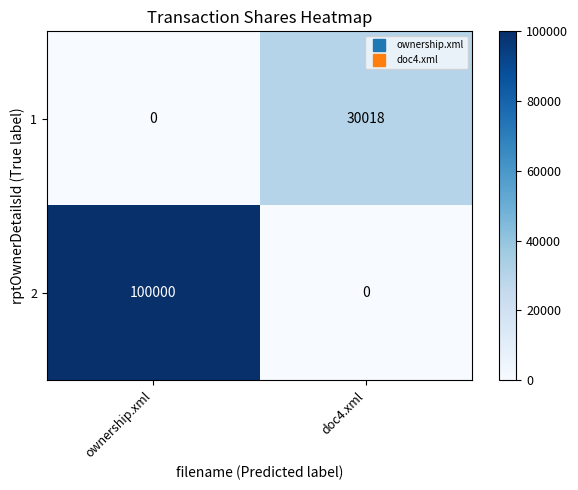

What is the difference between the maximum and minimum values in the 2 series?

100000